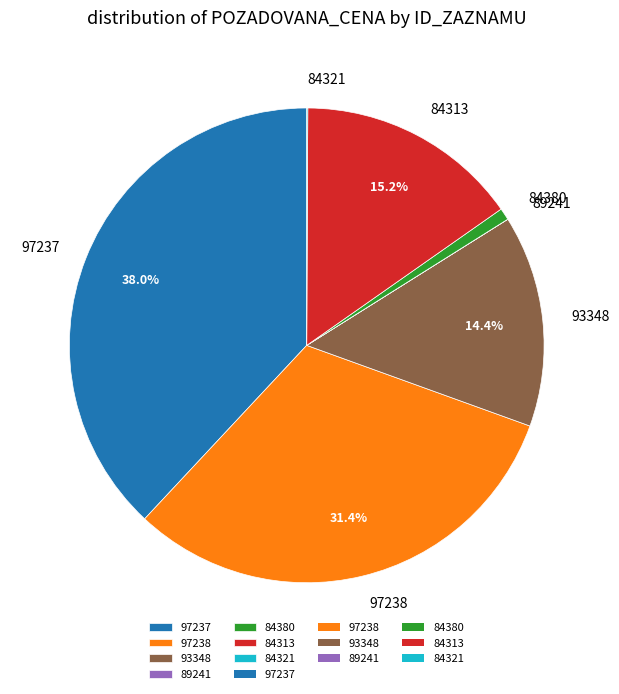

What is the largest slice in the pie chart?

97237